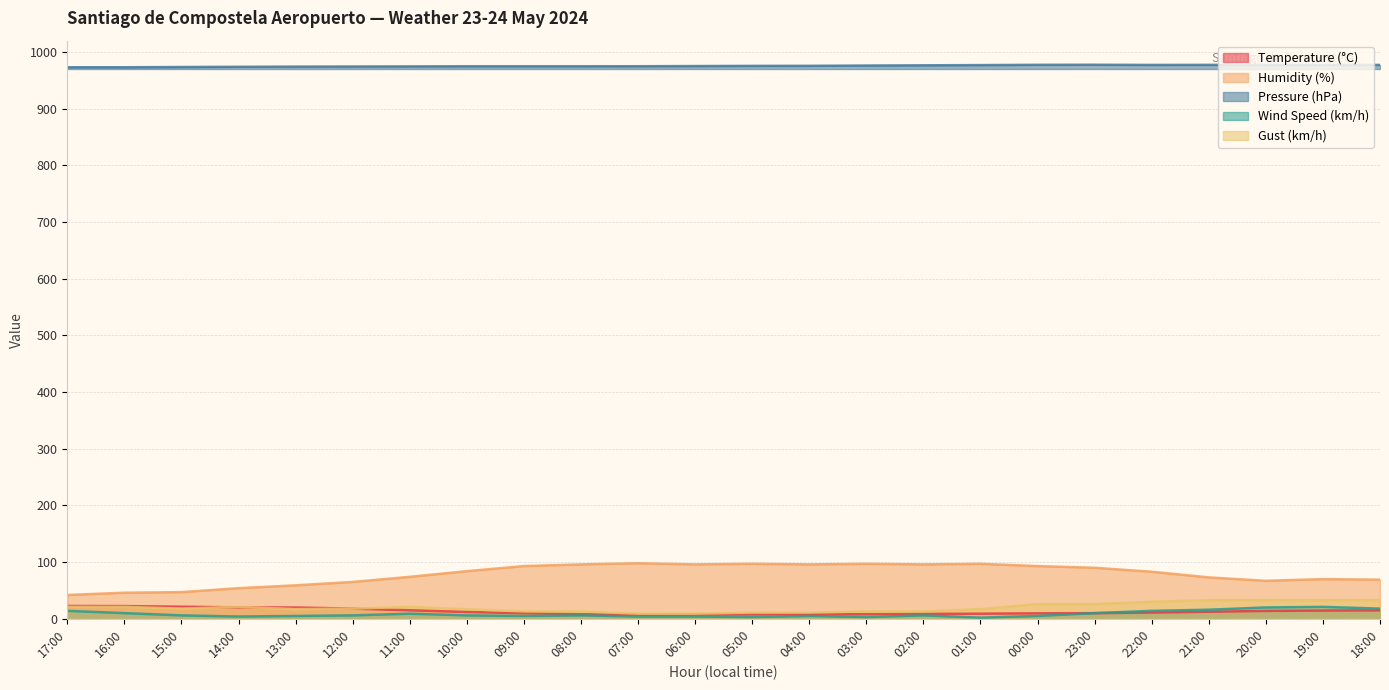

Read the Temperature (°C) value at 00:00.

9.6